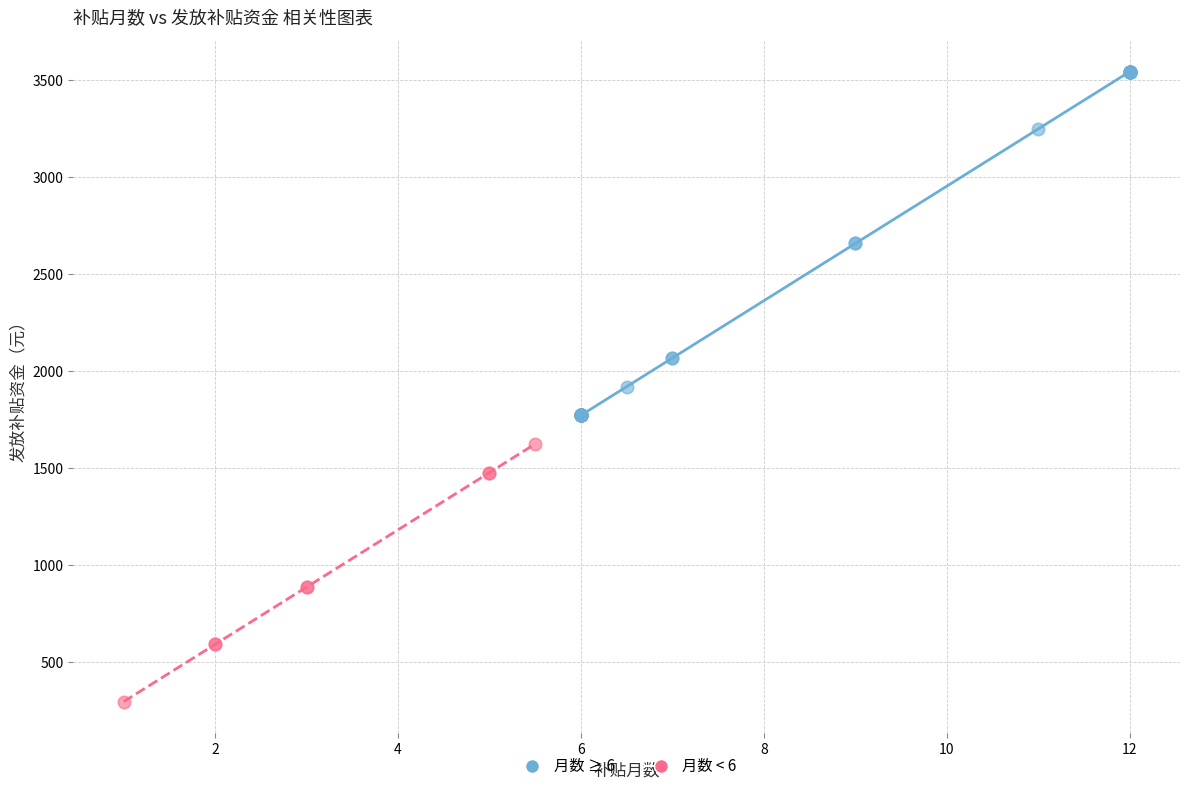

Which series has the widest spread of Y values?

月数 ≥ 6